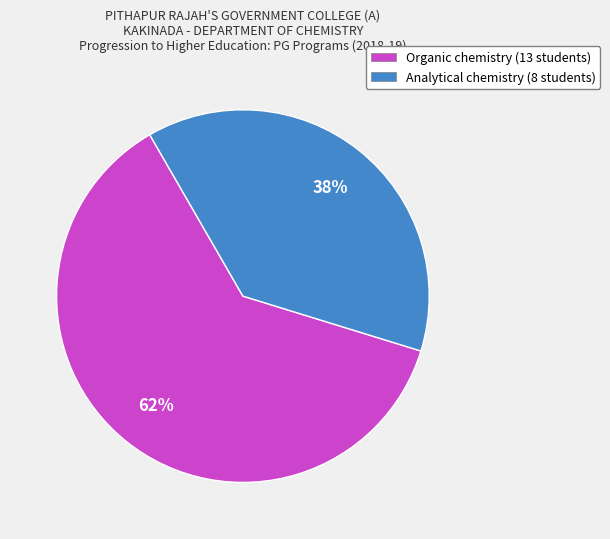

How many segments does this pie chart have?

2